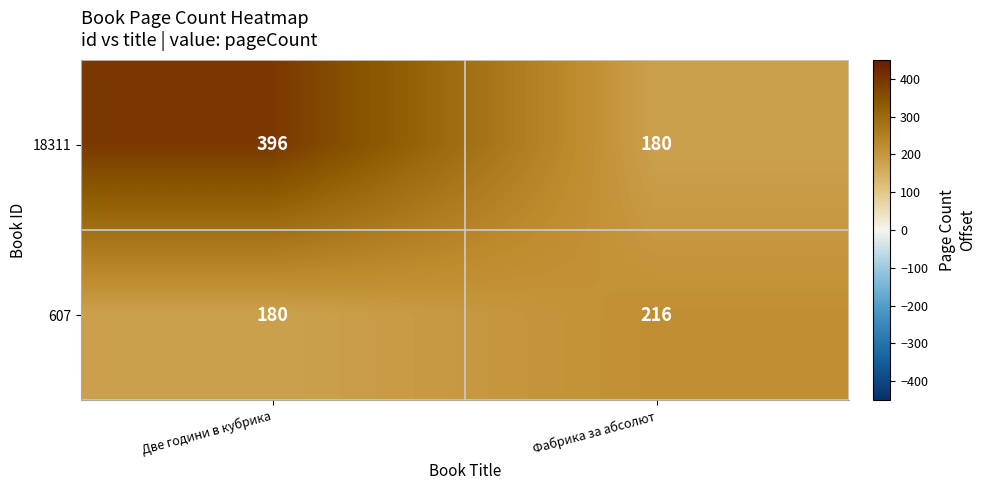

What is the total value across all series at Две години в кубрика?

576